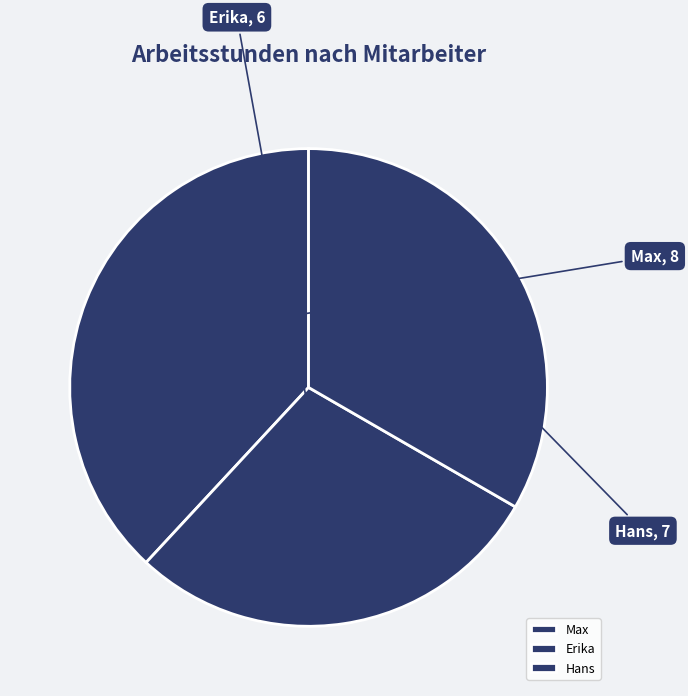

Rank the categories by value from highest to lowest.

Max, Hans, Erika